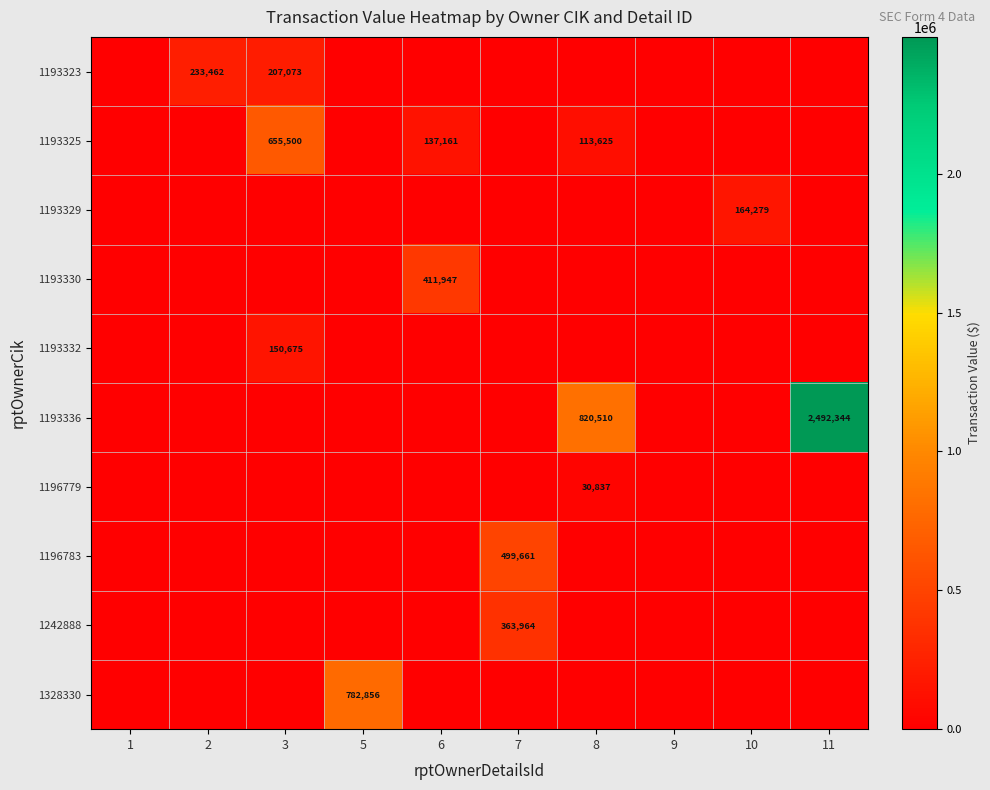

What is the maximum value shown in the chart?

2492344